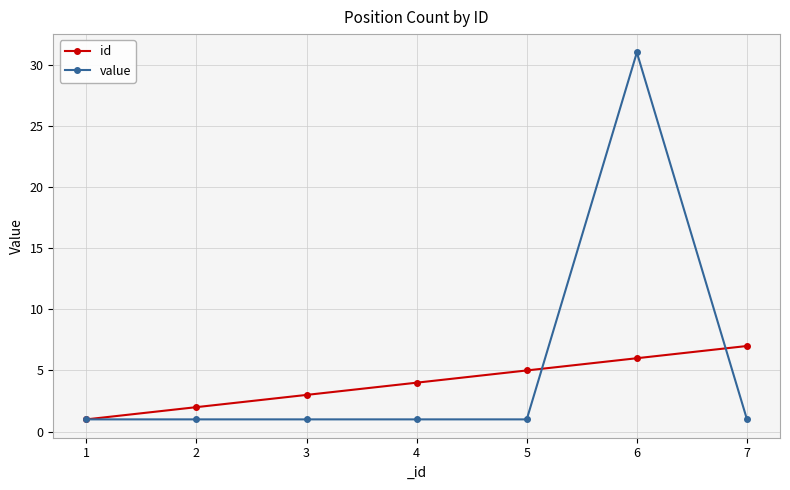

Reading left to right, list all the values displayed in this chart.

id: 1	2	3	4	5	6	7
value: 1	1	1	1	1	31	1